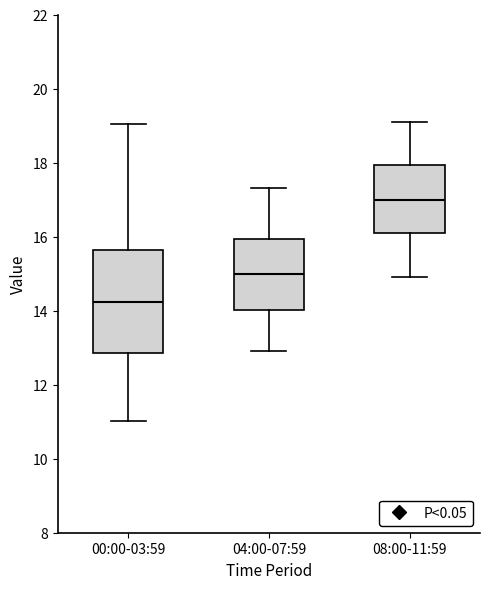

Reading left to right, read every box against the y-axis: the position of its median line, the range the box covers, and the ends of its whiskers. The values are not printed on the chart, so give them approximately, as read against the axis.

00:00-03:59: median 14.2, box 12.8 to 15.6, whiskers 11.0 to 19.0
04:00-07:59: median 15.0, box 14.0 to 16.0, whiskers 13.0 to 17.4
08:00-11:59: median 17.0, box 16.2 to 18.0, whiskers 15.0 to 19.2